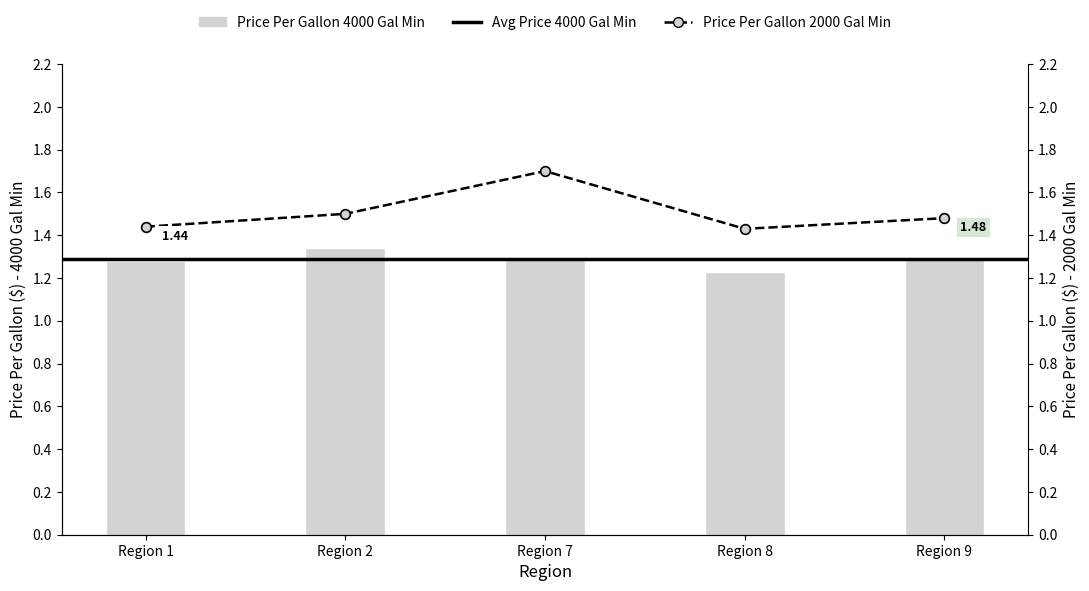

Is the value of Price Per Gallon 2000 Gal Min at Region 9 greater than the value of Price Per Gallon 4000 Gal Min at Region 1?

Yes